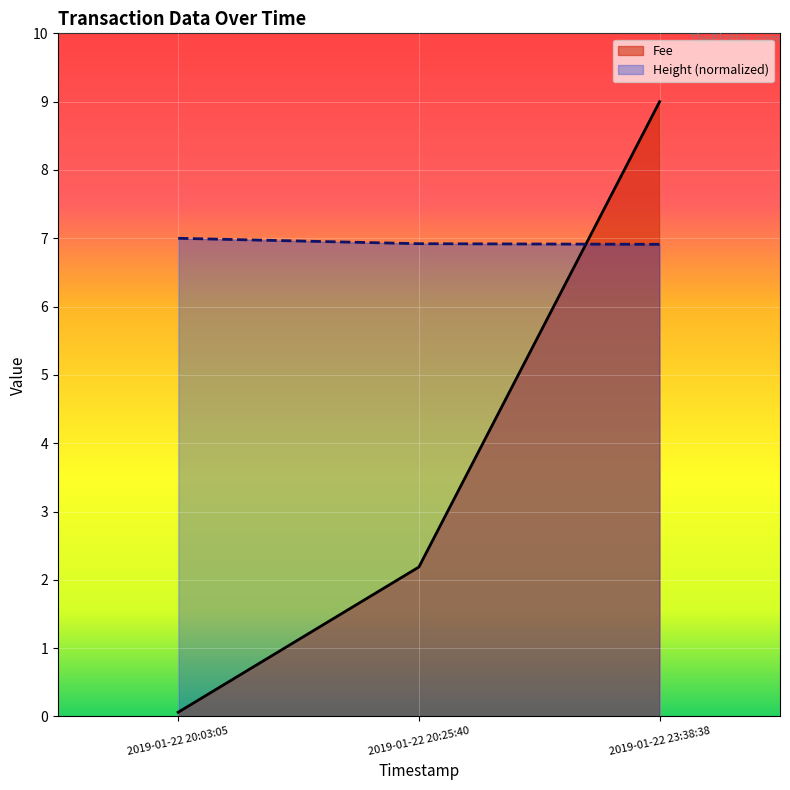

How many values in the Fee series are below 2?

1